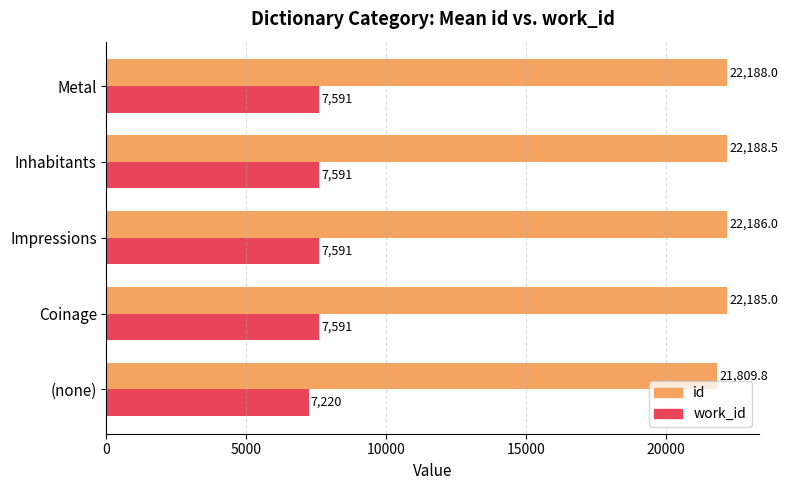

Is the value of work_id at Coinage greater than the value of id at Inhabitants?

No